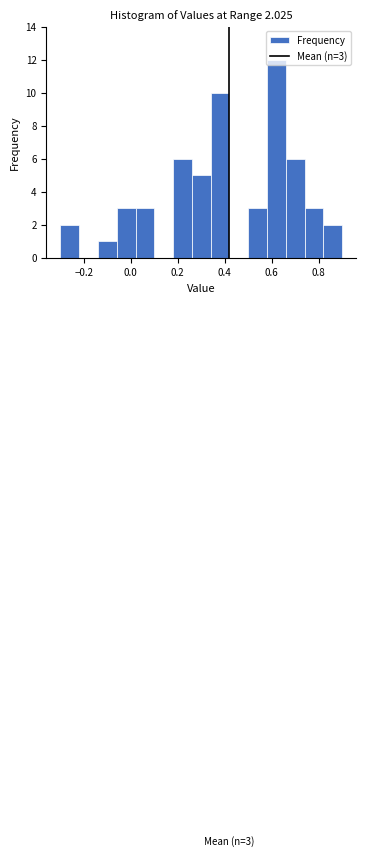

Which range on the x-axis has the tallest bar?

0.58 to 0.66